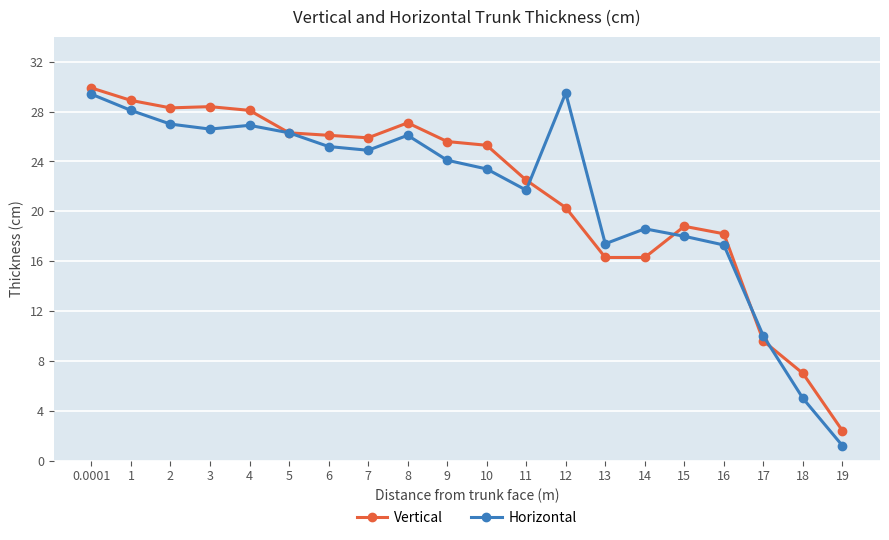

Which series has the largest range (max minus min)?

Horizontal